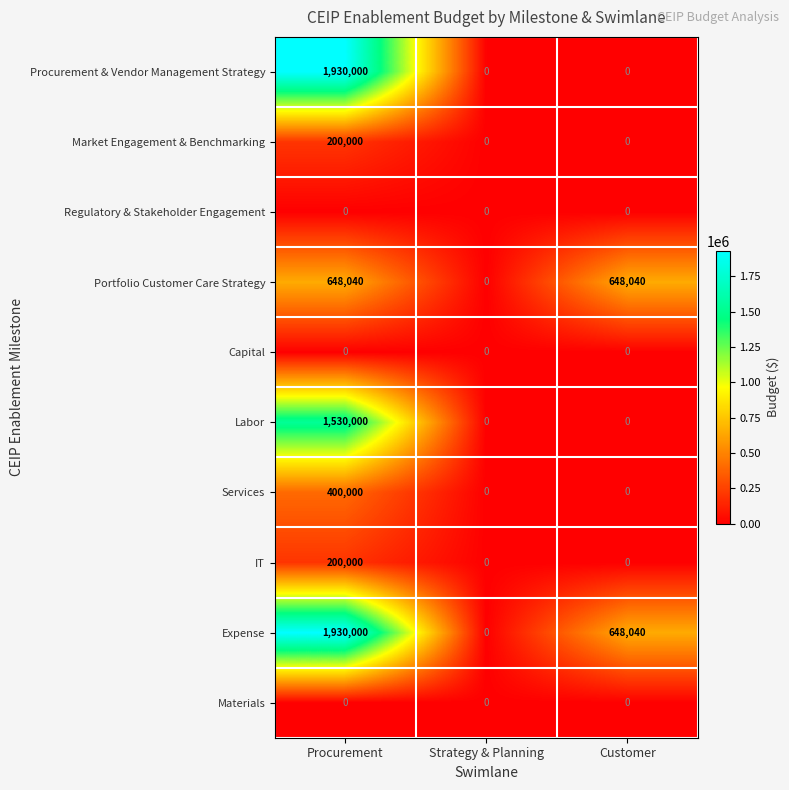

Which label corresponds to the largest value in the chart?

Procurement